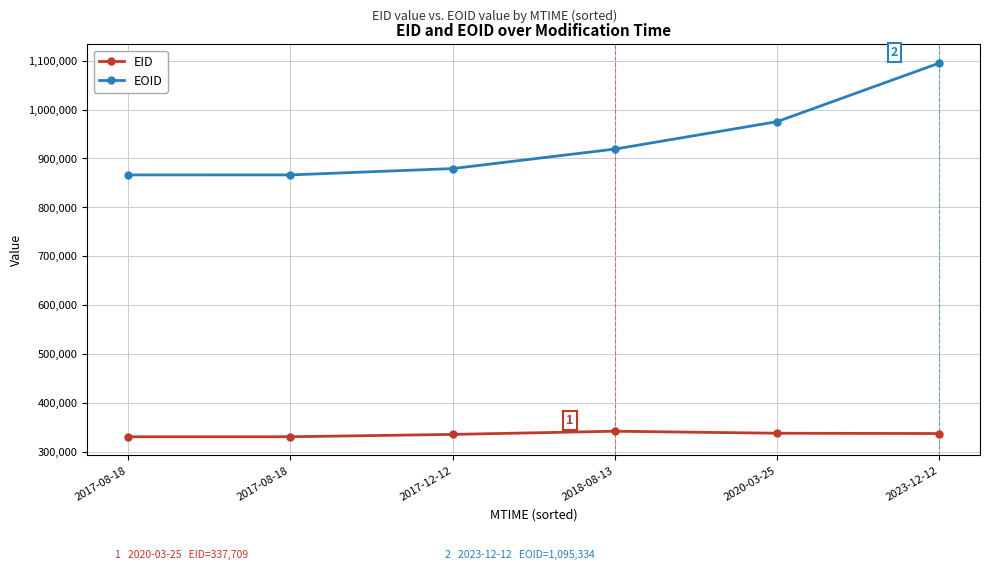

At which category does the chart reach its peak across all series?

2023-12-12